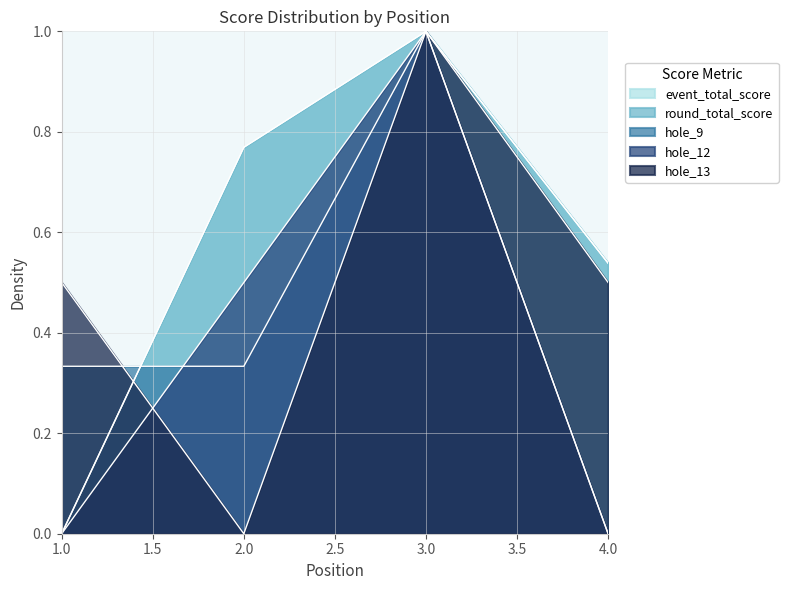

Which series has the widest spread of values?

event_total_score